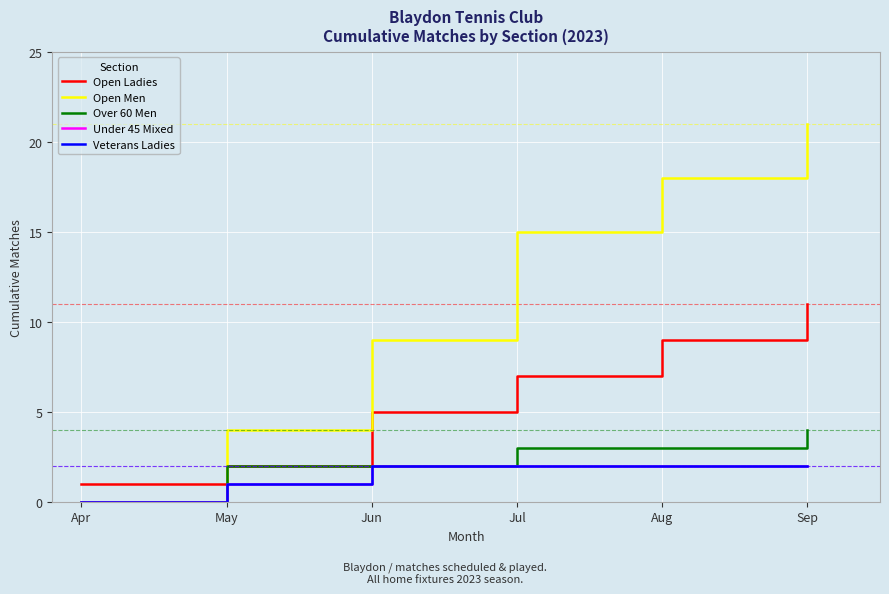

Is this an area chart (filled region under the line)?

No